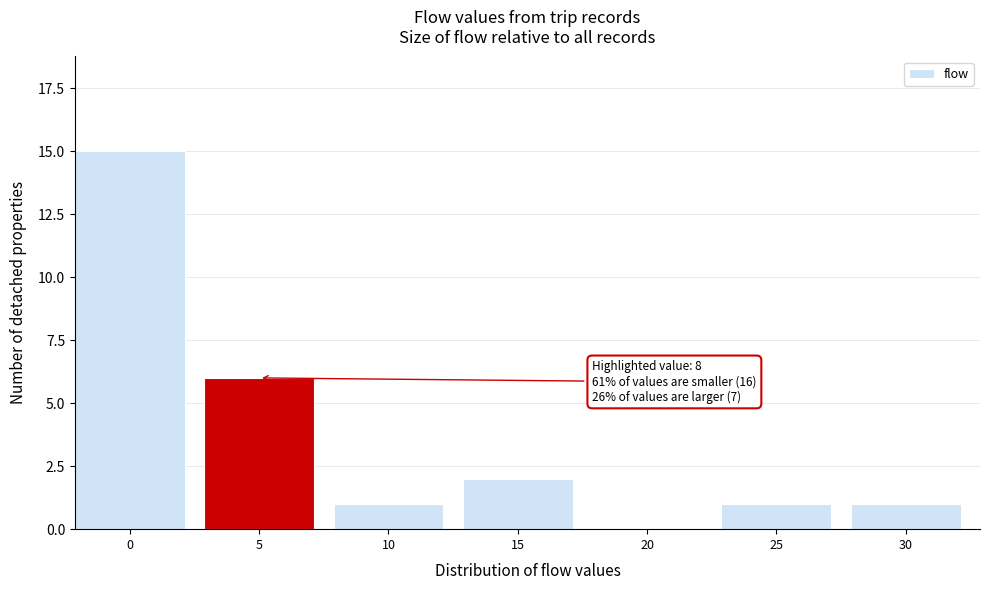

Reading left to right, transcribe all the data shown in this chart.

0=15	5=6	10=1	15=2	20=0	25=1	30=1